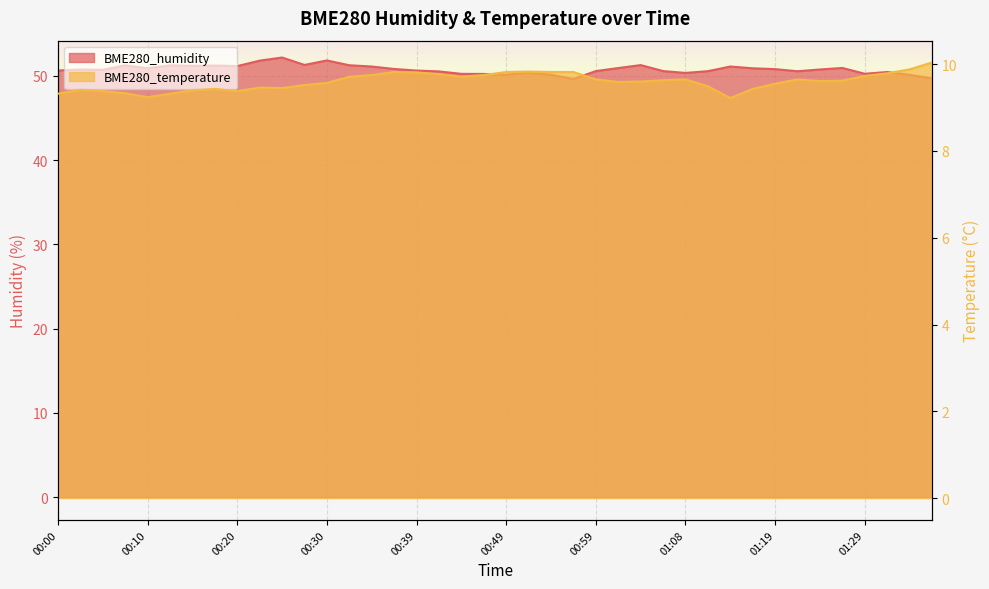

Which series changed the most between 00:56 and 01:34?

BME280_humidity